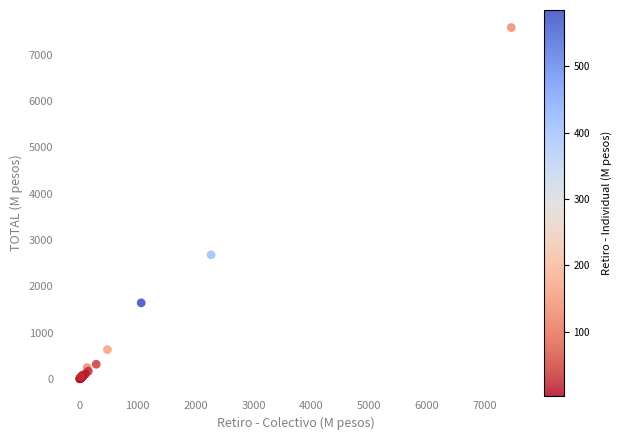

What Y value in the scatter plot is closest to 3796?

2682.4